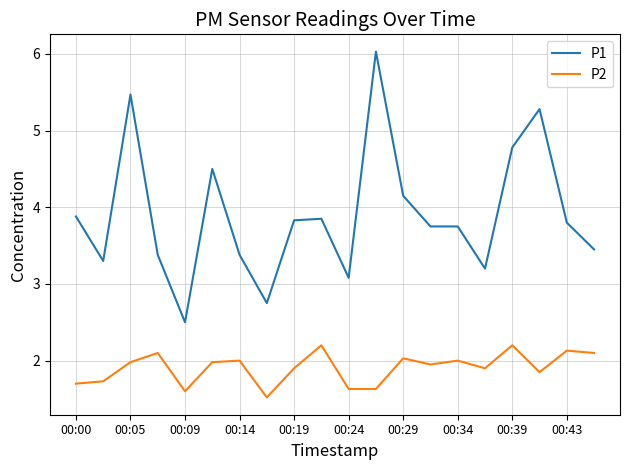

What is the highest value of the P2 series?

2.2